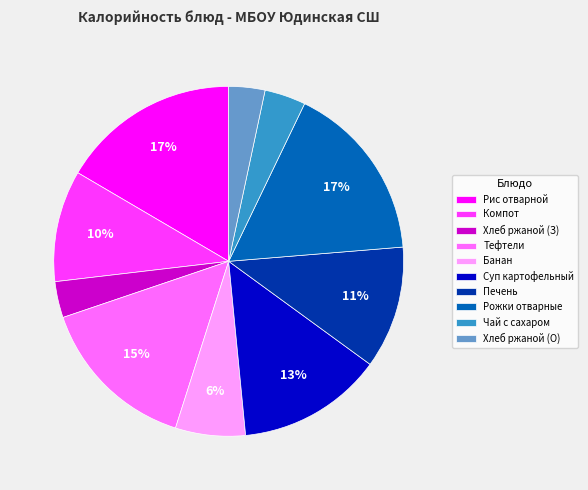

Is there any slice that represents more than half of the pie?

No